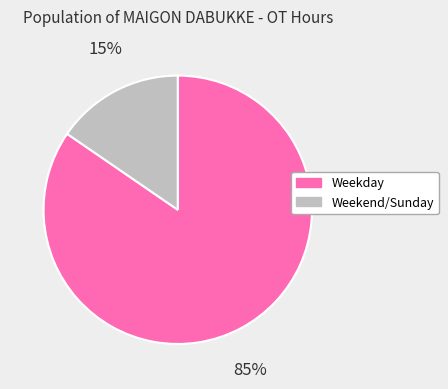

Rank the categories by value from highest to lowest.

Weekday, Weekend/Sunday